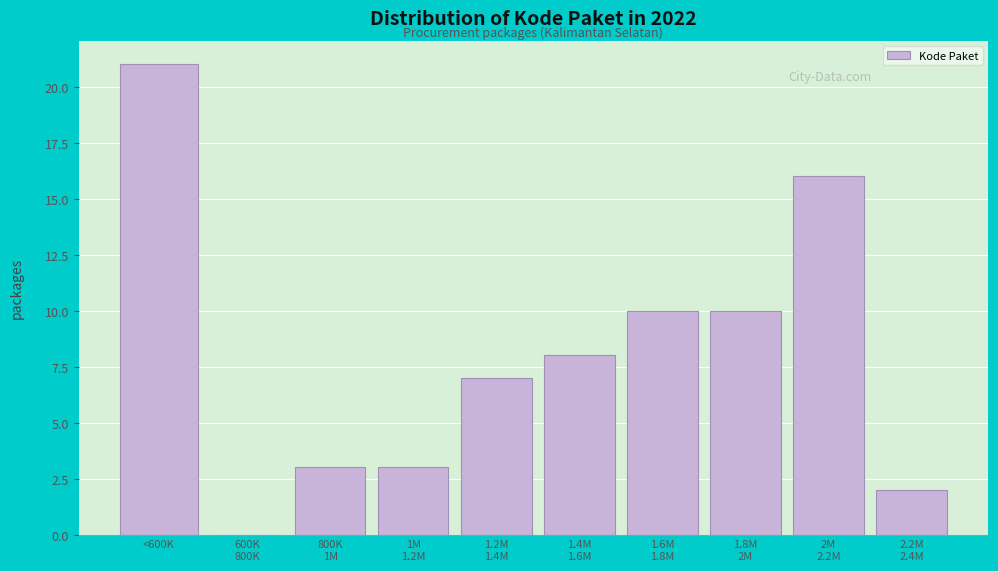

What is the maximum value shown in the chart?

21